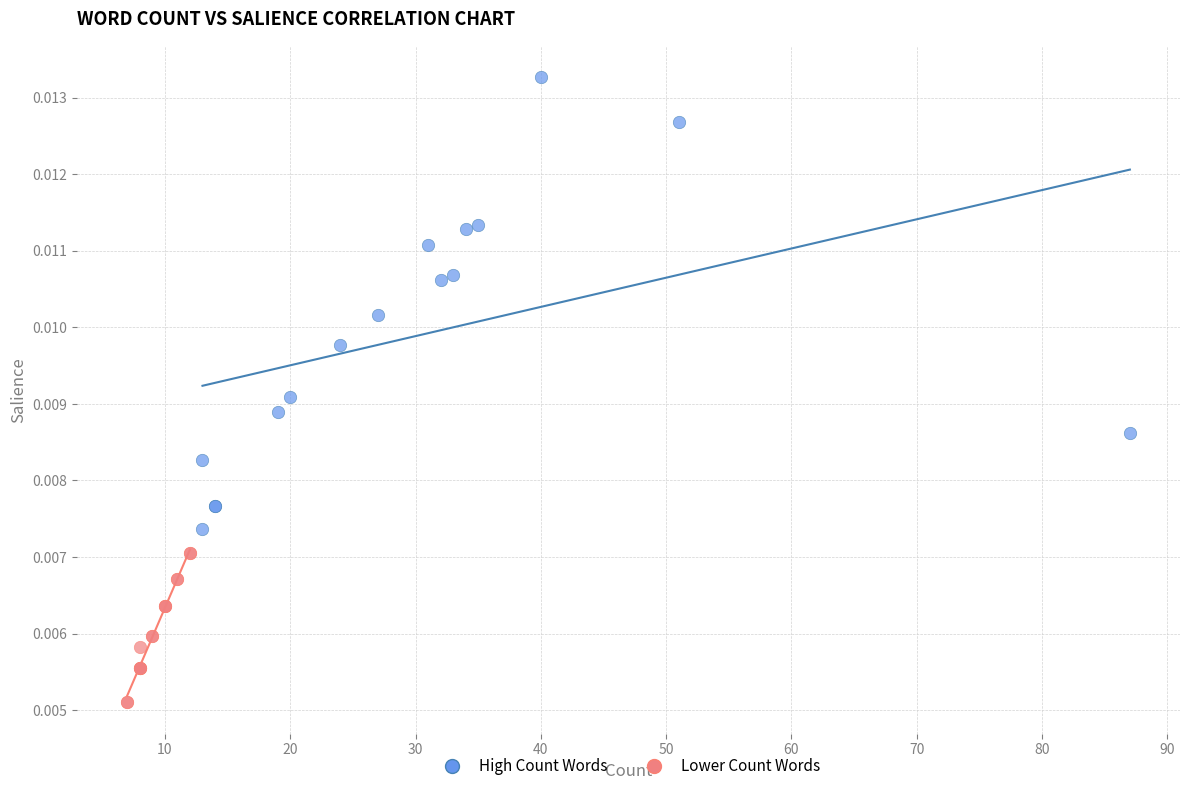

Which series contains the lowest Y value?

Lower Count Words